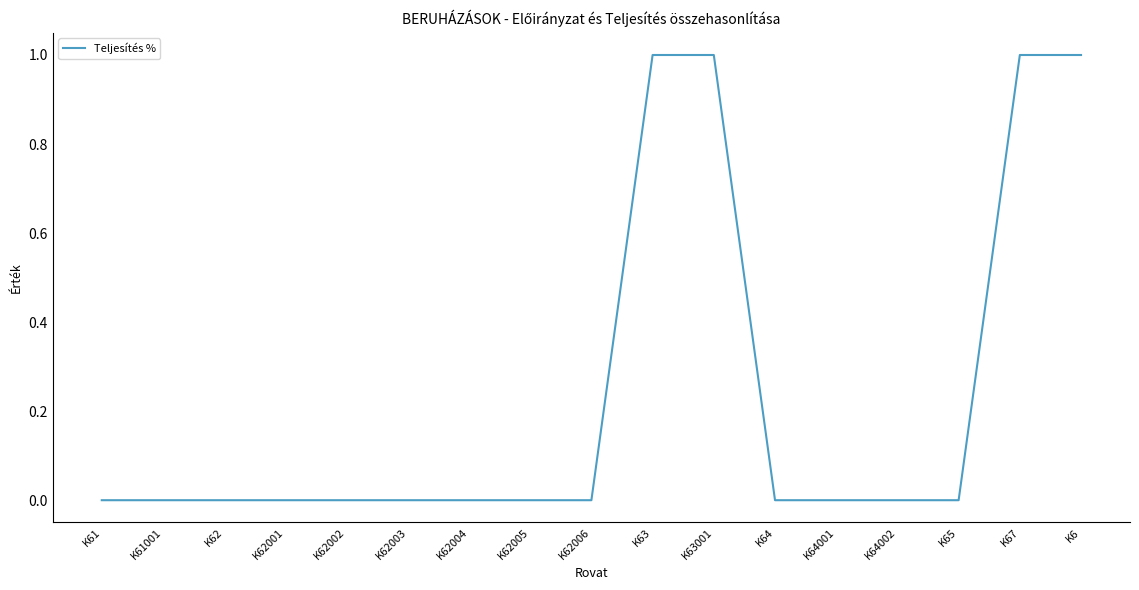

What is the maximum value shown in the chart?

1